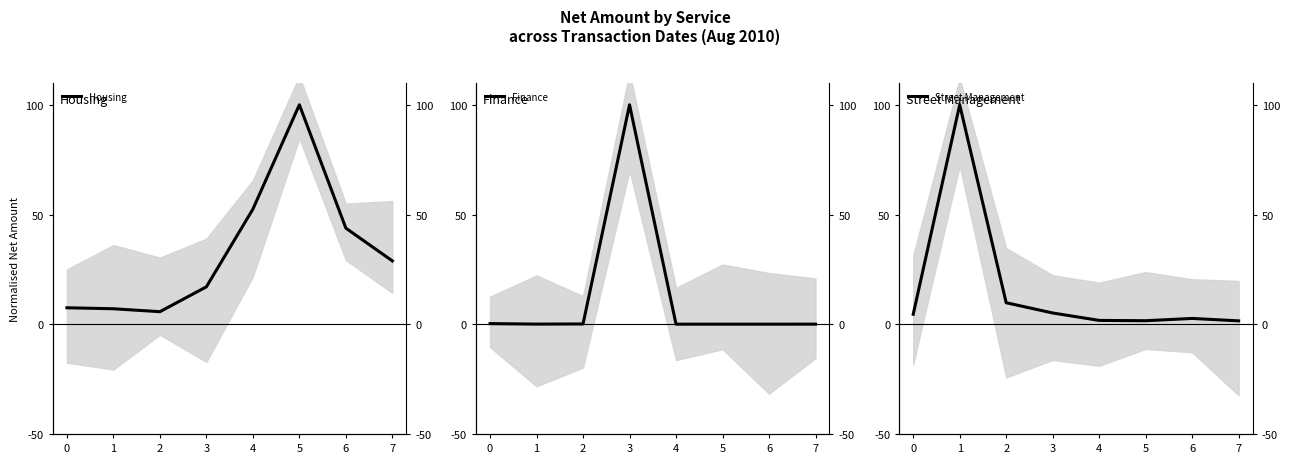

What is the lowest value of the Housing series?

5.7